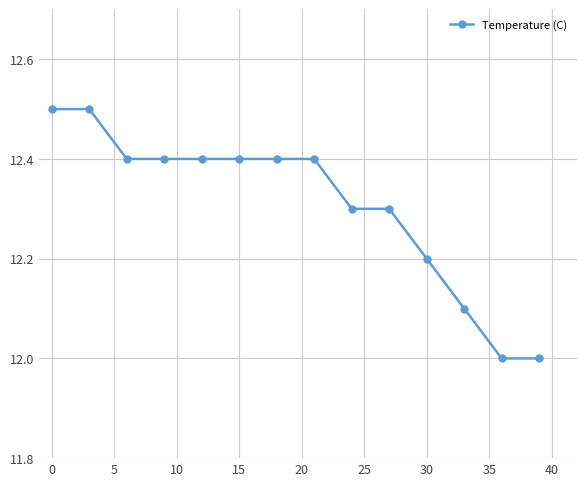

What is the smallest value displayed?

12.0